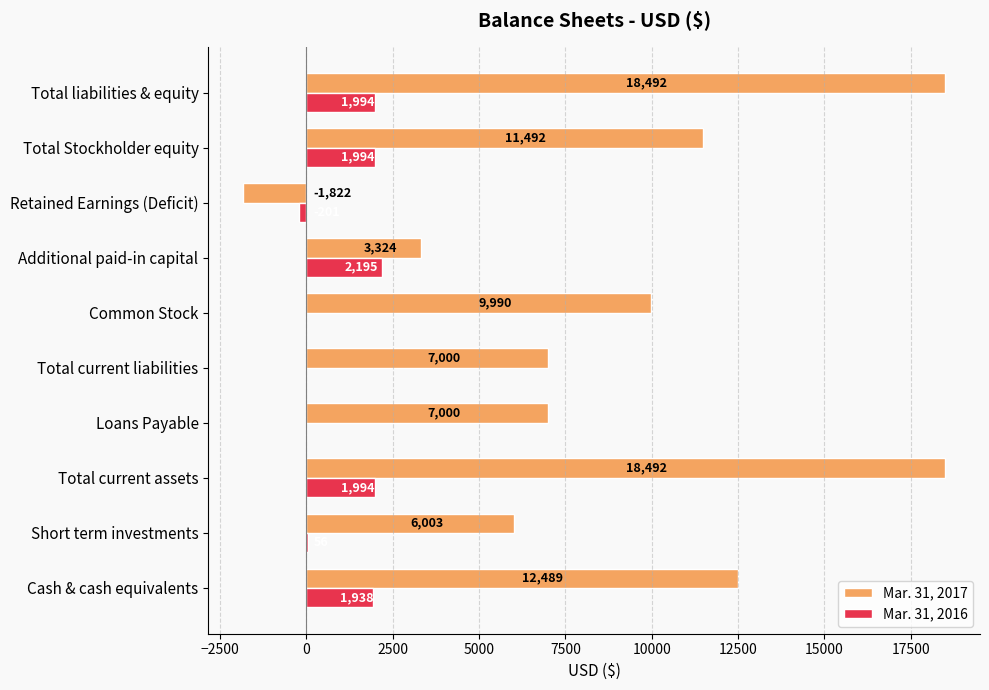

Read the Mar. 31, 2017 value at Loans Payable, to the nearest 50.

7000